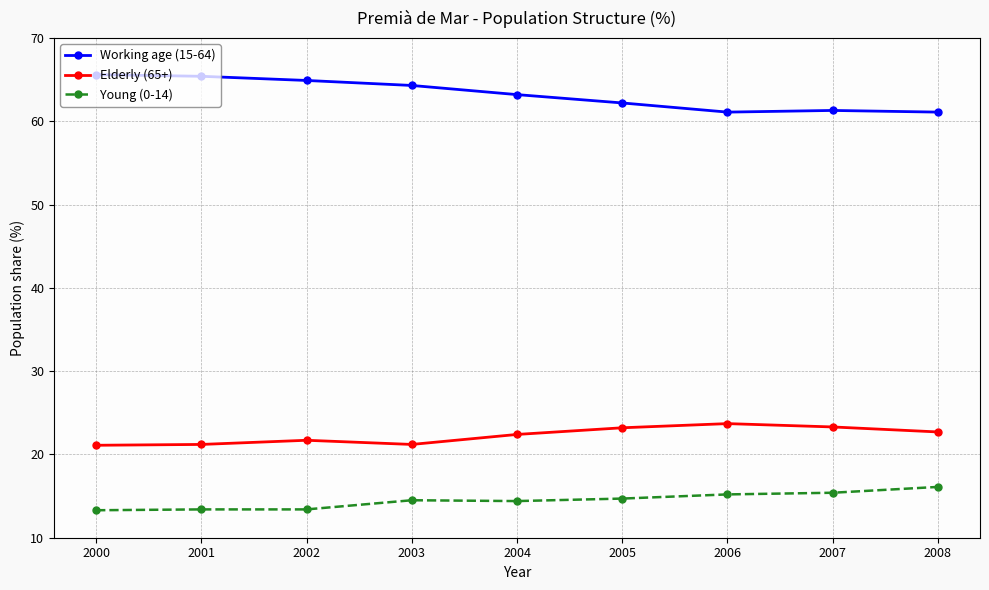

True or false: Elderly (65+) has more than 0 interior local peaks.

True